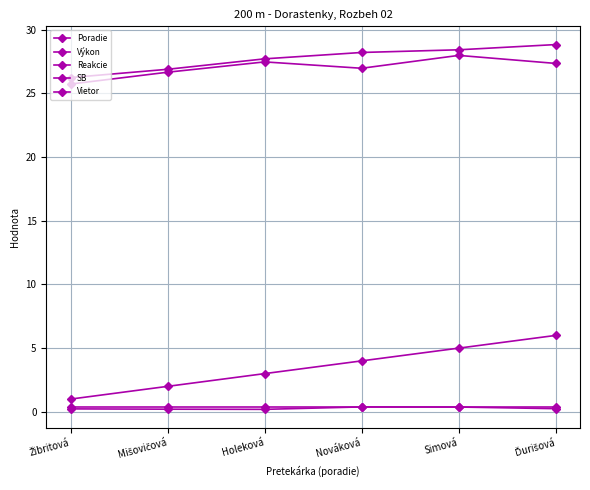

The value of Vietor at Ďurišová is 0.3. True or false?

False